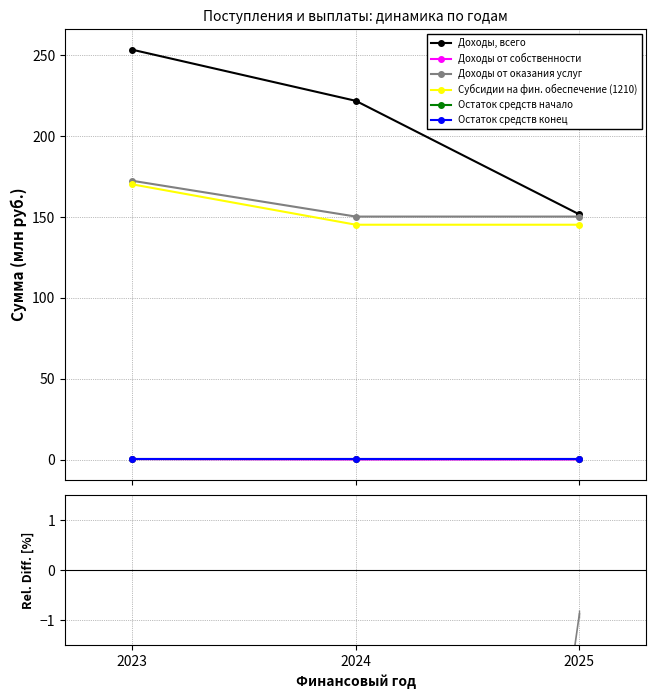

Rank the categories by Остаток средств конец value from lowest to highest.

2023, 2024, 2025